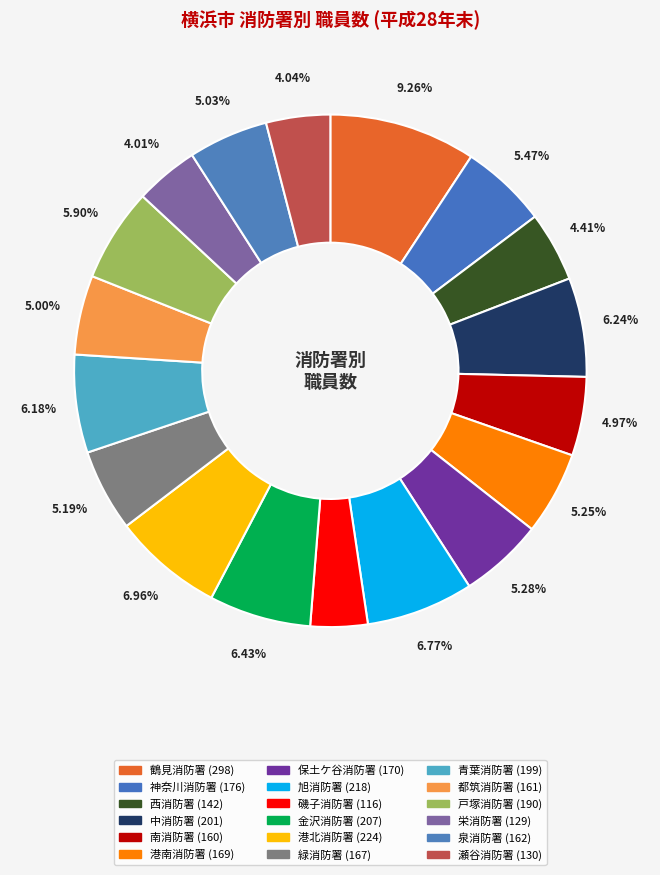

How many slices are in this pie chart?

18